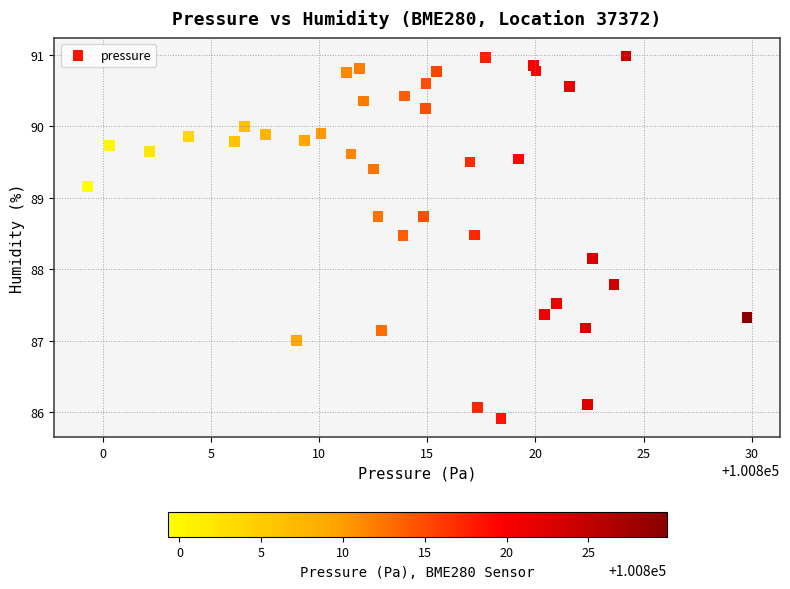

What Y value in the scatter plot is closest to 88?

88.2